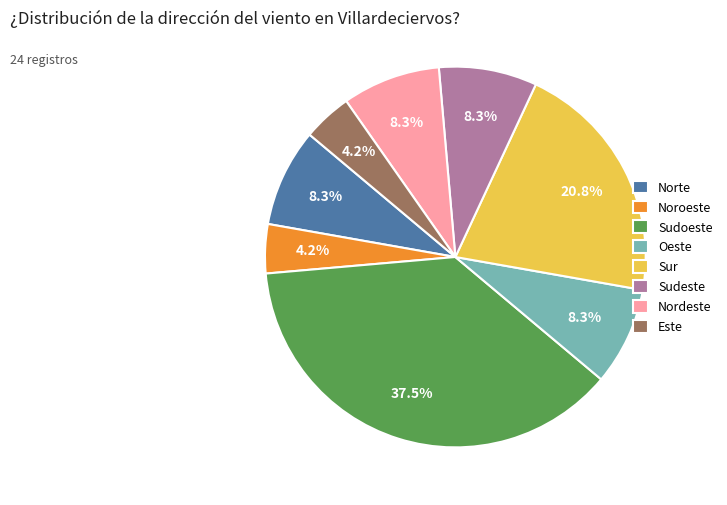

Approximately how many times larger is the value at Este compared to Oeste?

0.5